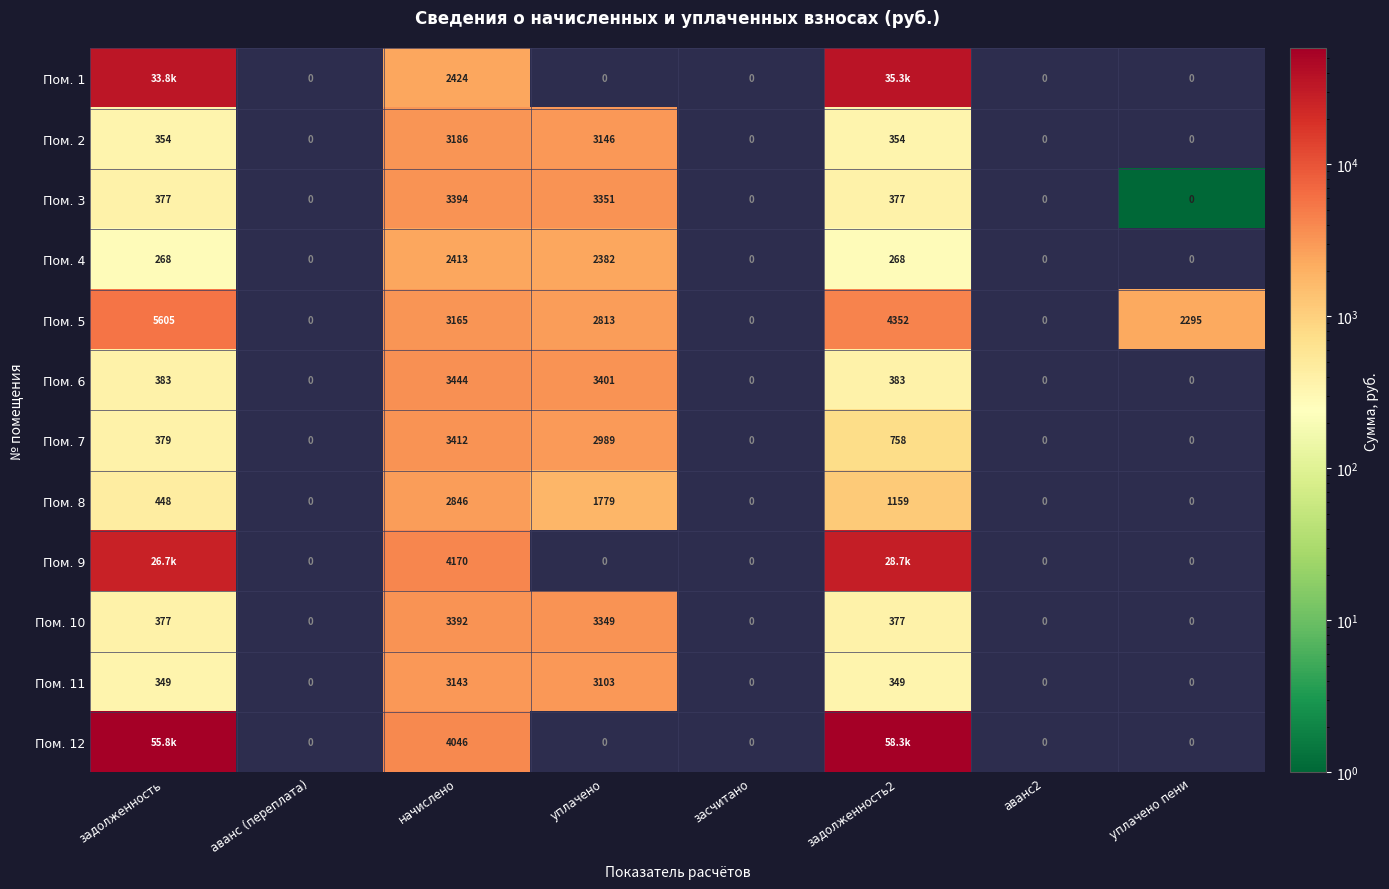

How many positive values does the Пом. 7 series have?

4